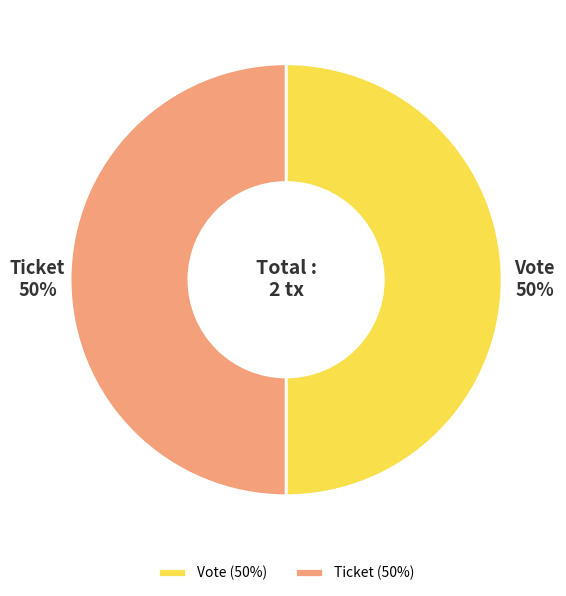

The Ticket slice represents 42% of the pie. True or false?

False